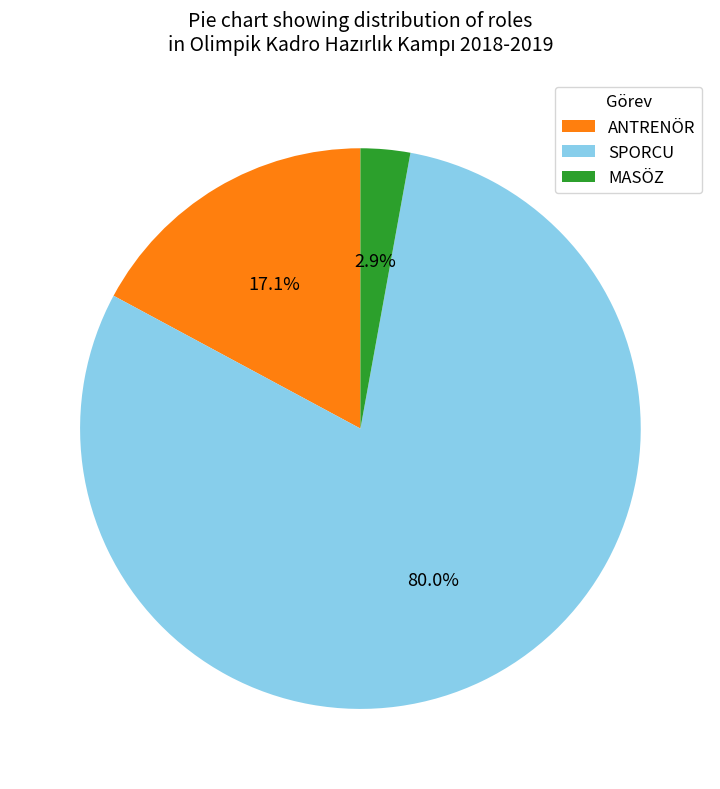

Between ANTRENÖR and SPORCU, which is larger?

SPORCU